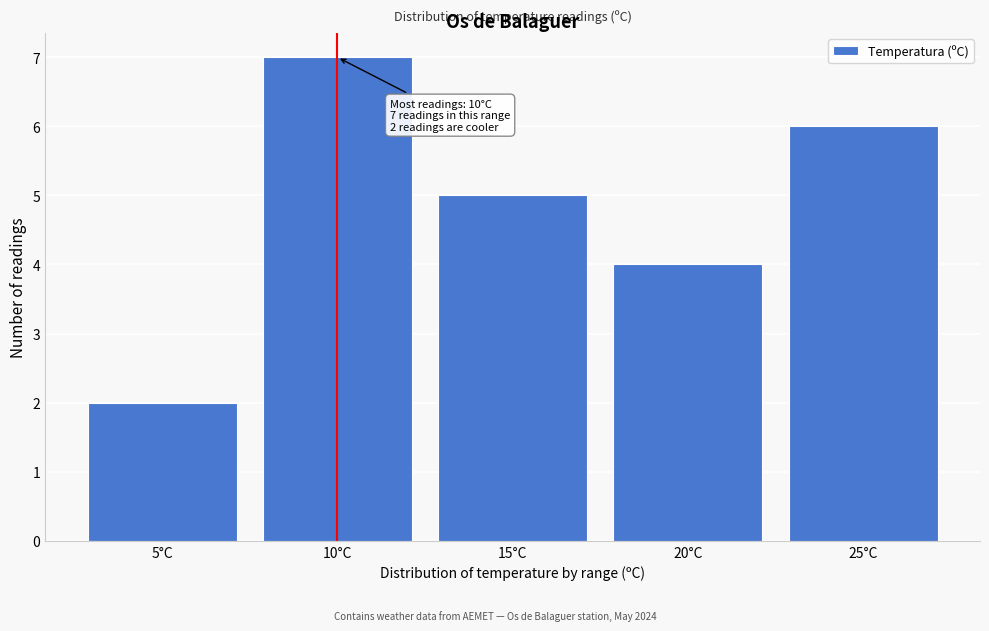

Reading left to right, what are all the values shown in this chart?

5°C=2	10°C=7	15°C=5	20°C=4	25°C=6